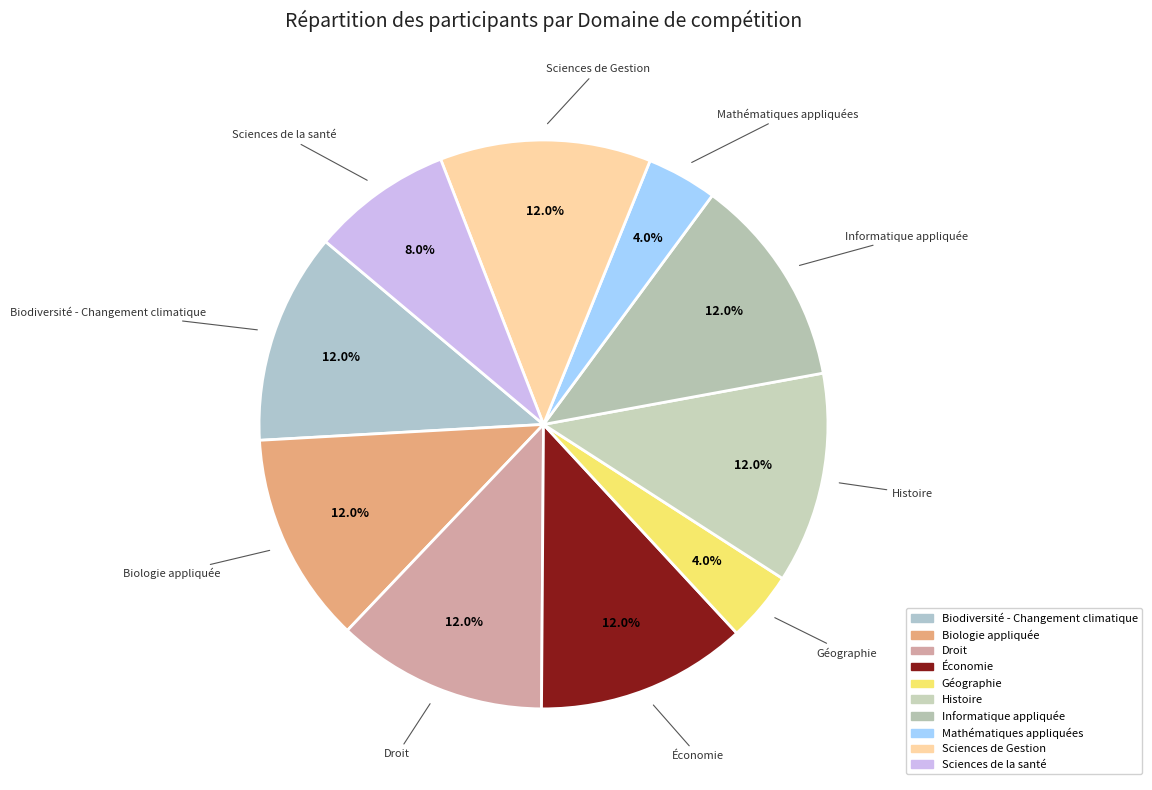

Is there any slice that represents more than half of the pie?

No